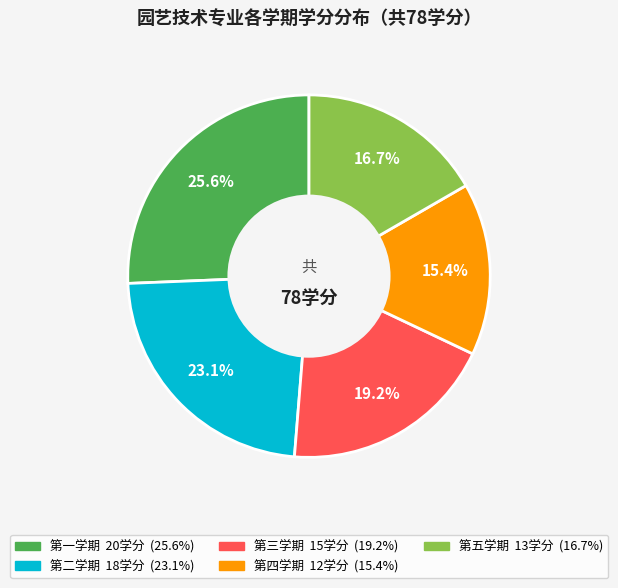

Which slice is the largest?

第一学期